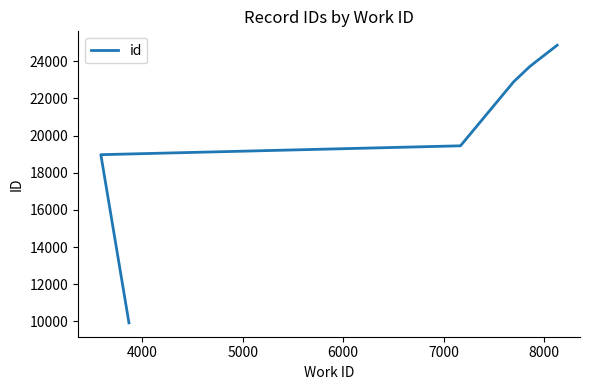

What is the average value?

20556